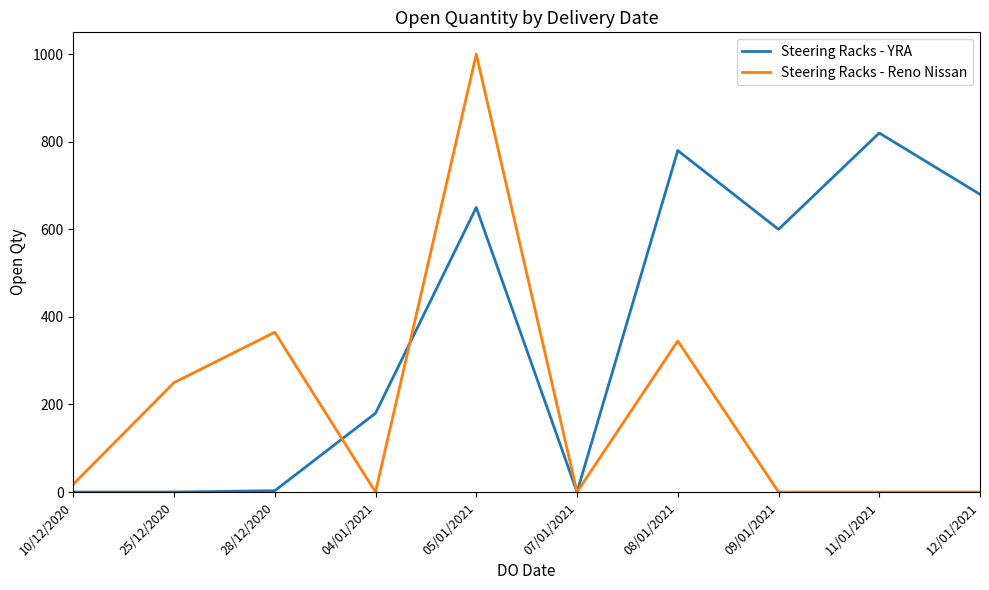

Which series changed the most between 28/12/2020 and 11/01/2021?

Steering Racks - YRA